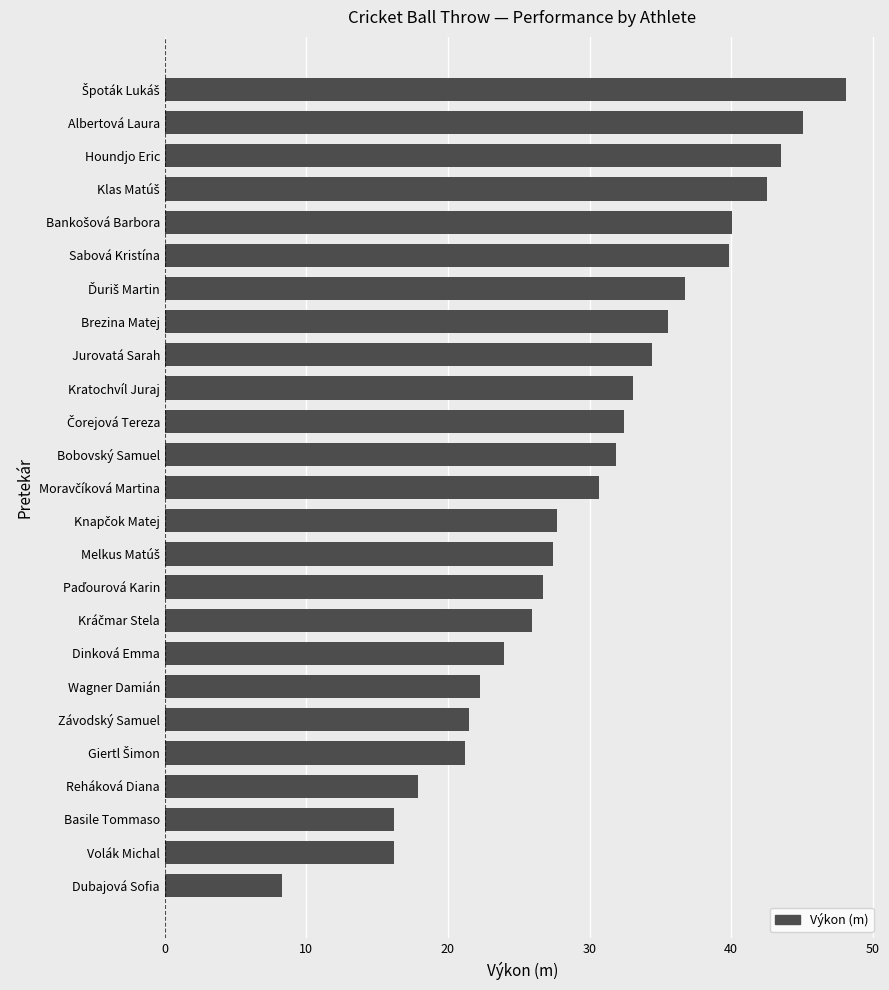

True or false: the data shows 8.4 at Wagner Damián.

False